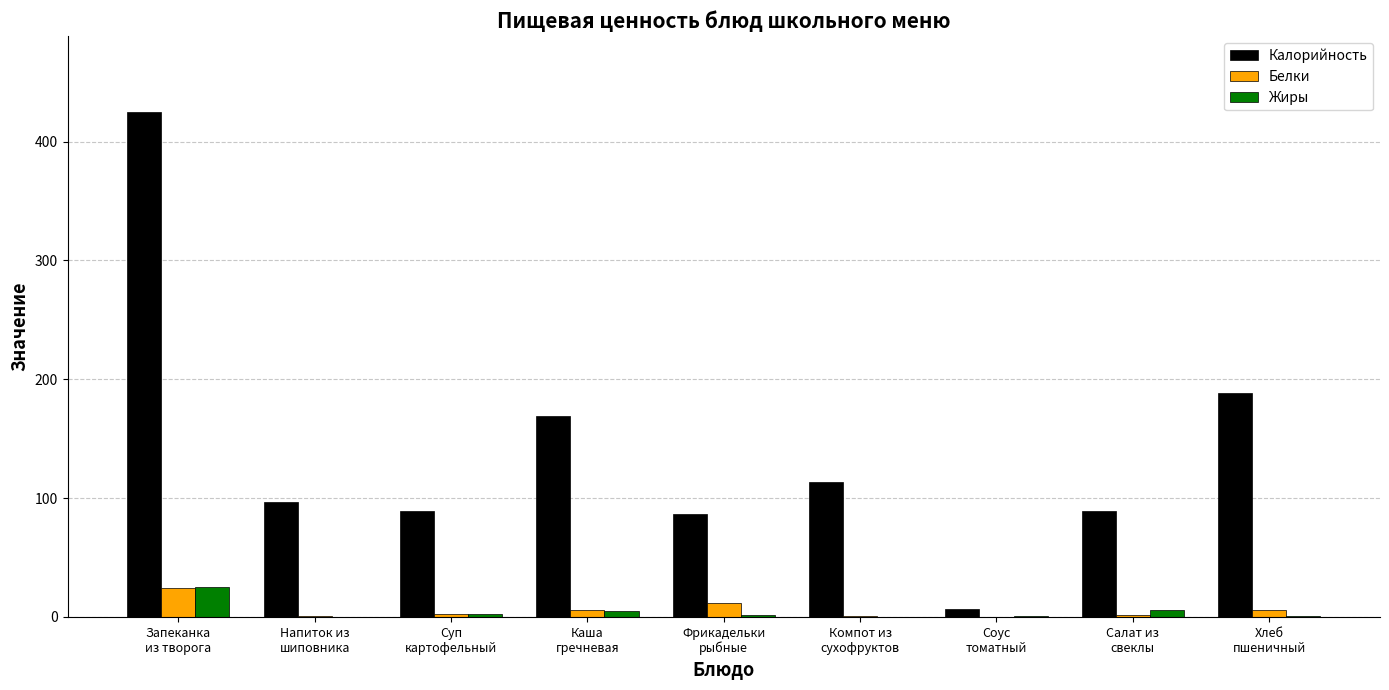

Which series has the largest range (max minus min)?

Калорийность